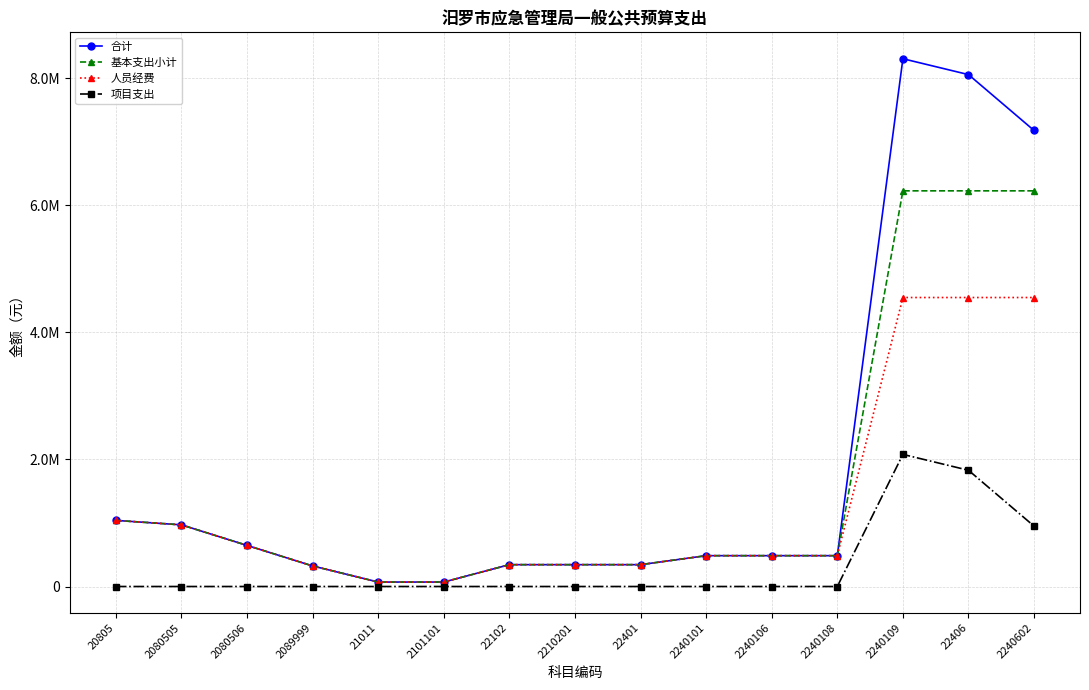

The 人员经费 series shows 143285.1 at 2080506. True or false?

False